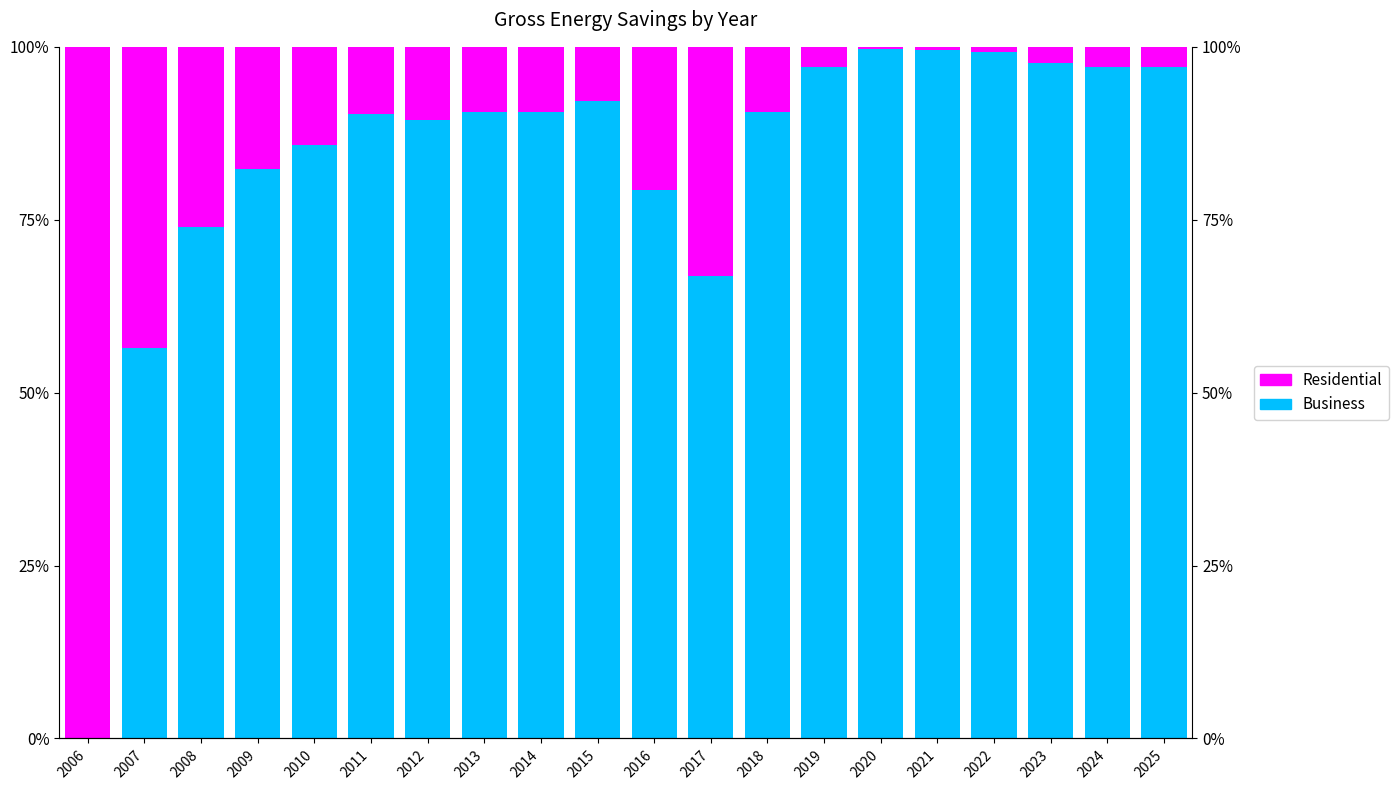

What is the approximate value of Business at 2012?

89.4